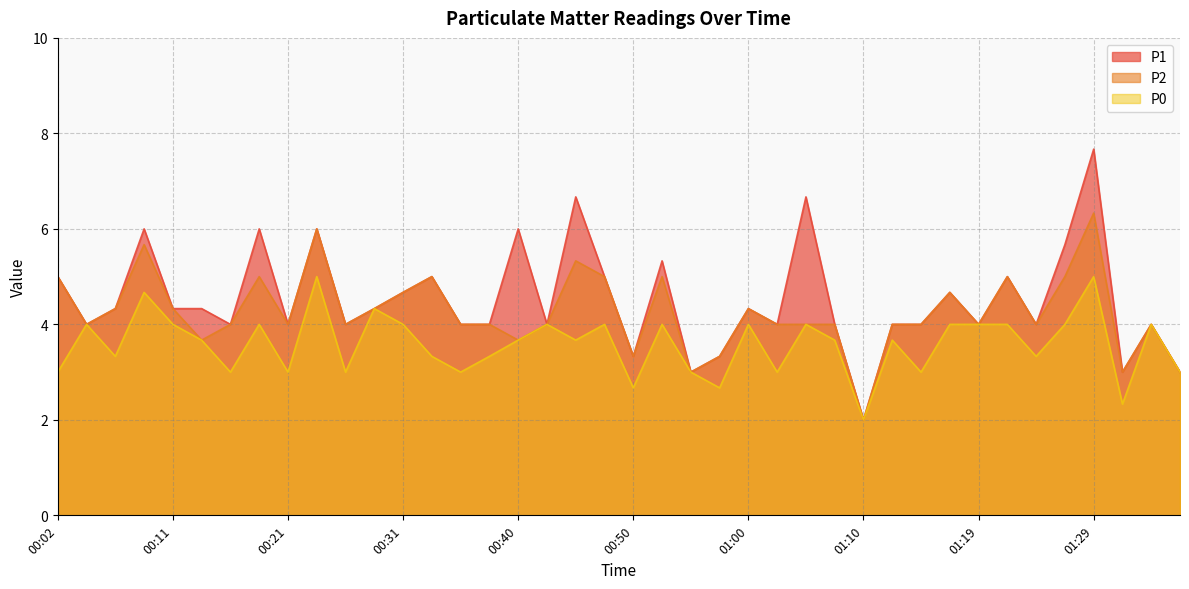

Is it true that P2 equals 4.3 at 01:00?

True